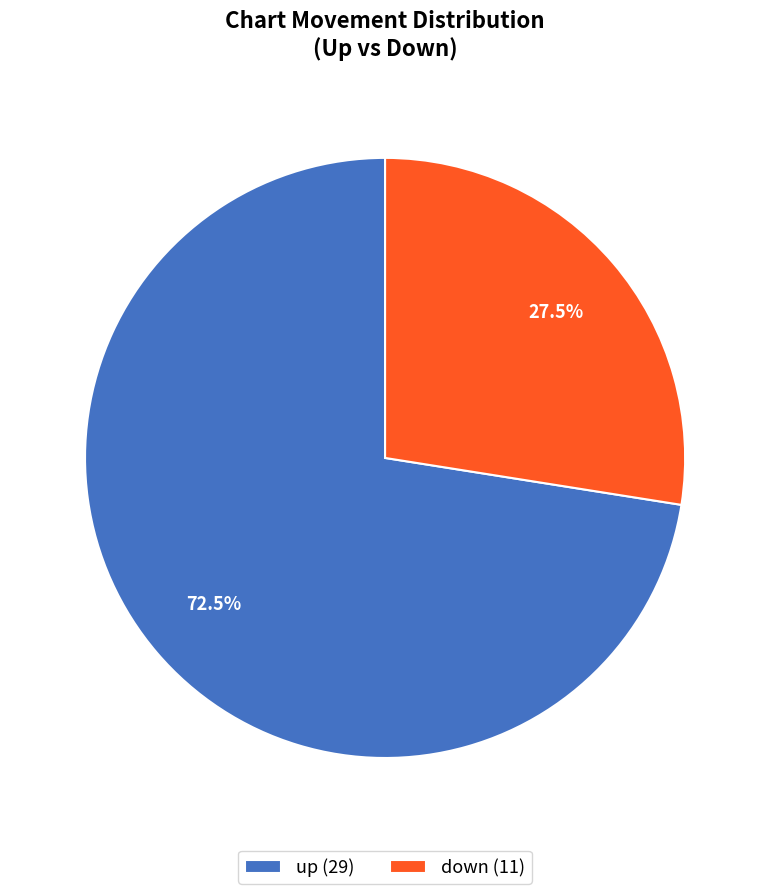

Count the number of slices in the pie.

2